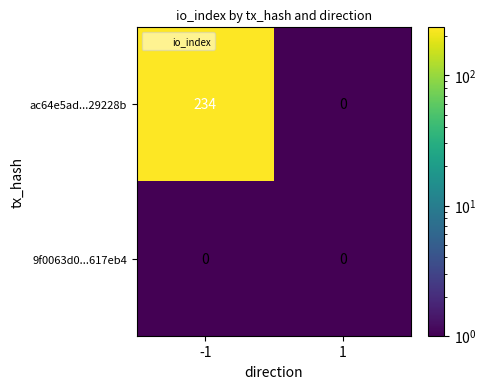

How many distinct data groups are displayed?

2